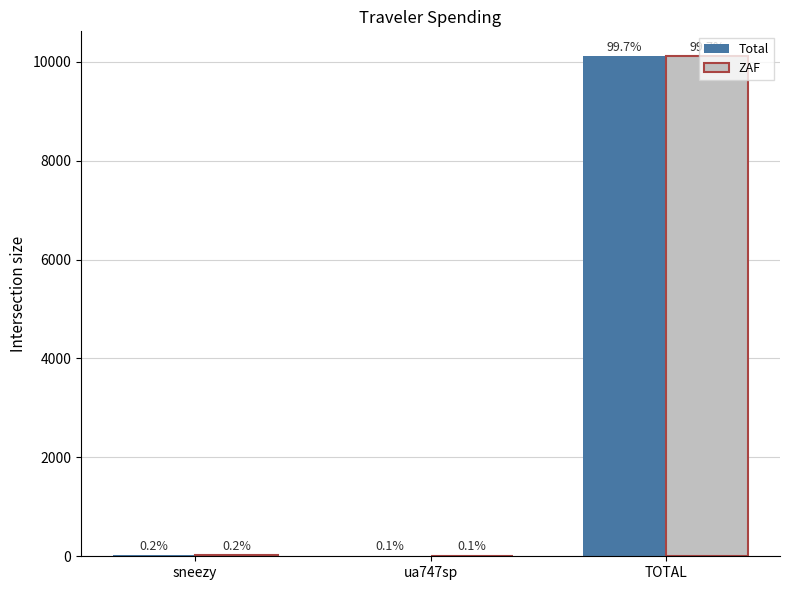

What are all the series names shown in the legend?

Total, ZAF